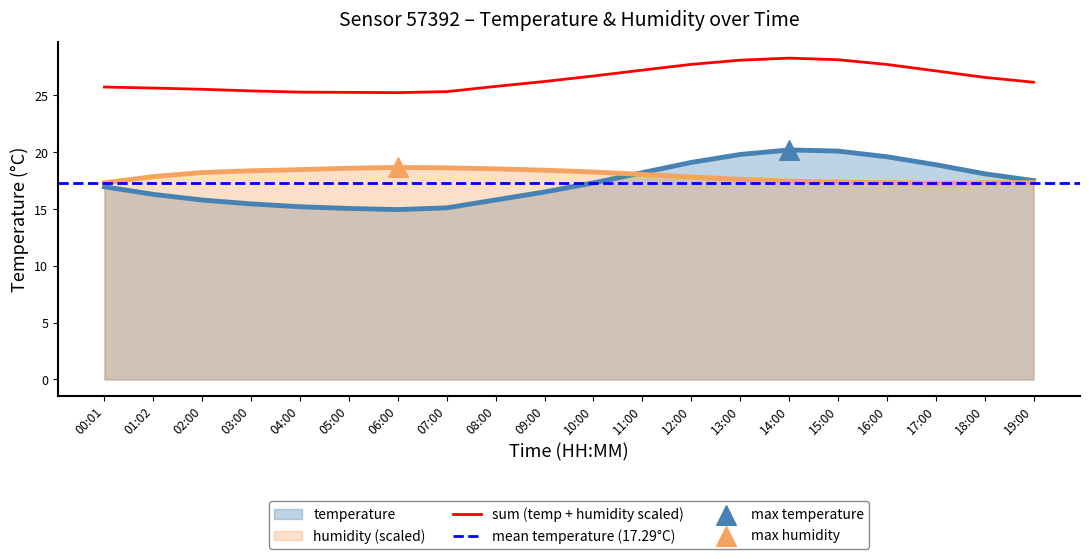

Which series has the widest spread of Y values?

temperature